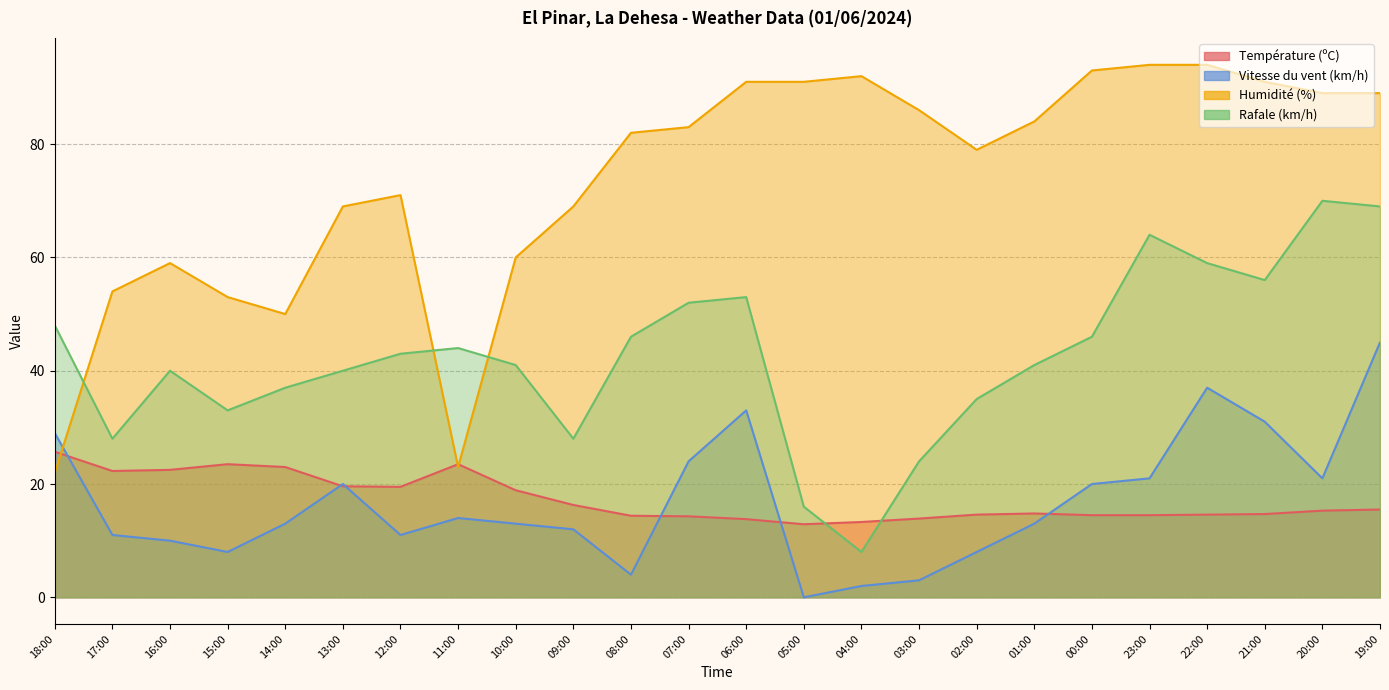

The value of Vitesse du vent (km/h) at 19:00 is 61.5. True or false?

False